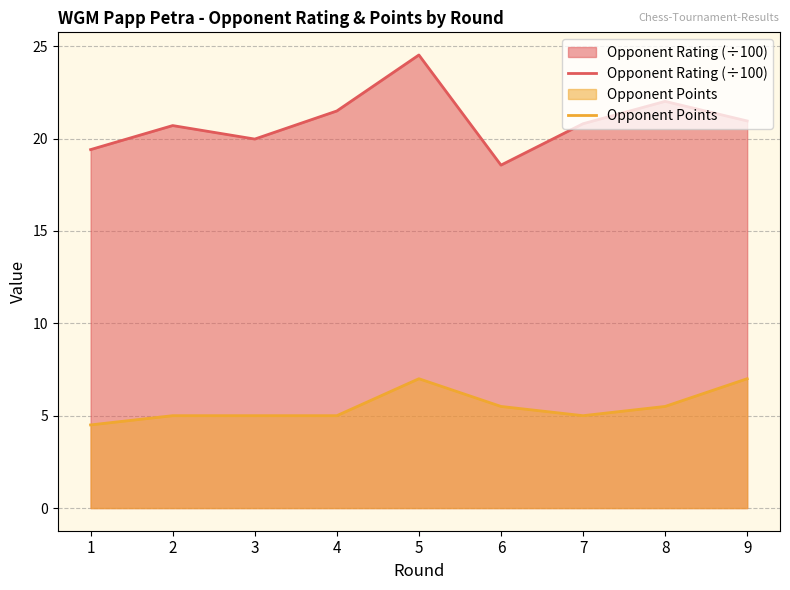

True or false: Opponent Points has a value of 5.0 at 4.

True